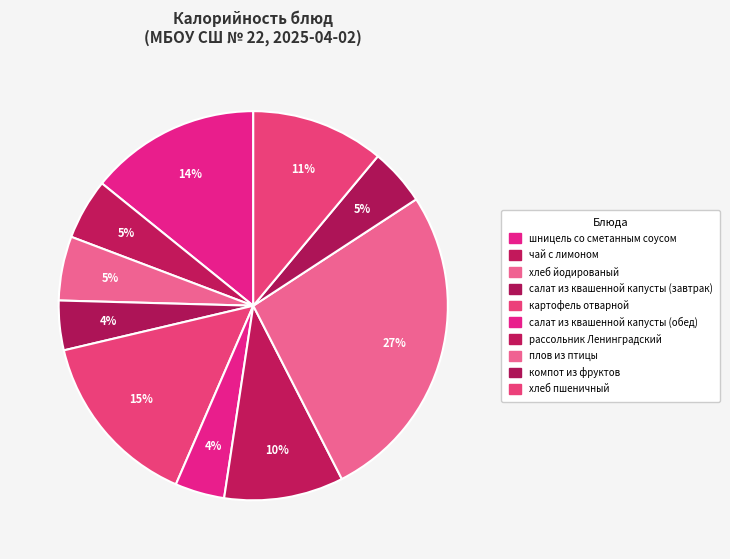

What is the total percentage of чай с лимоном and плов из птицы?

31.7%